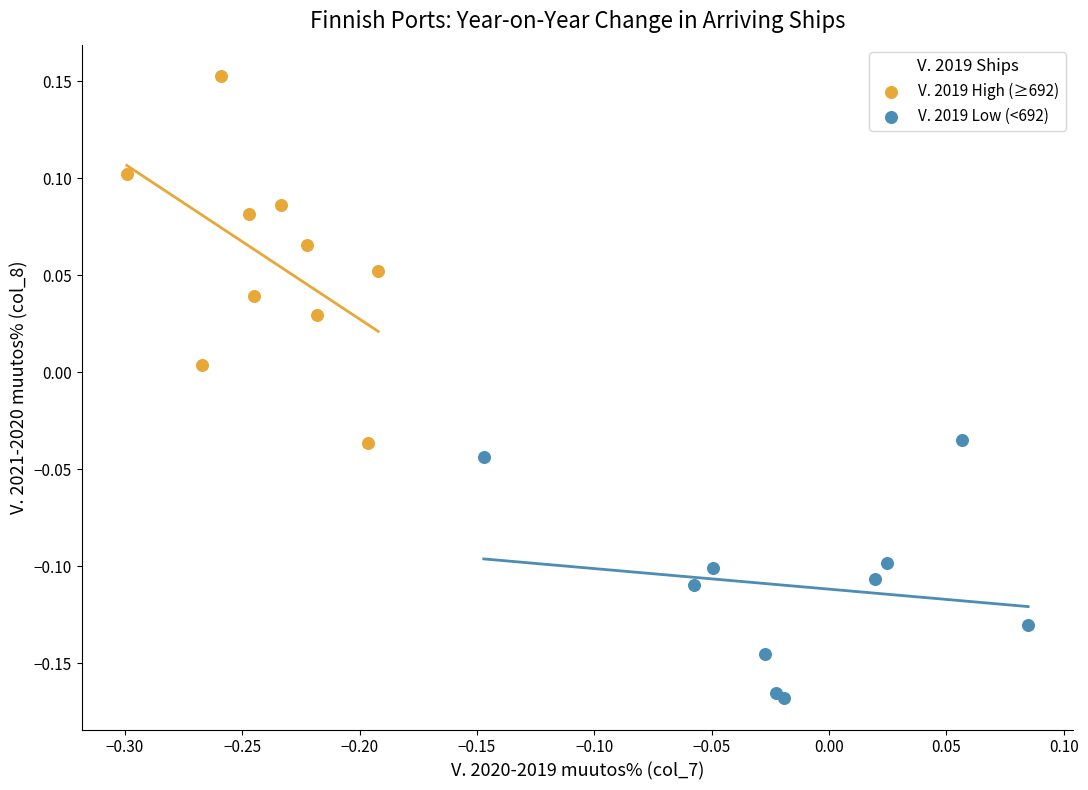

Which series has the largest Y range (max minus min)?

V. 2019 High (≥692)